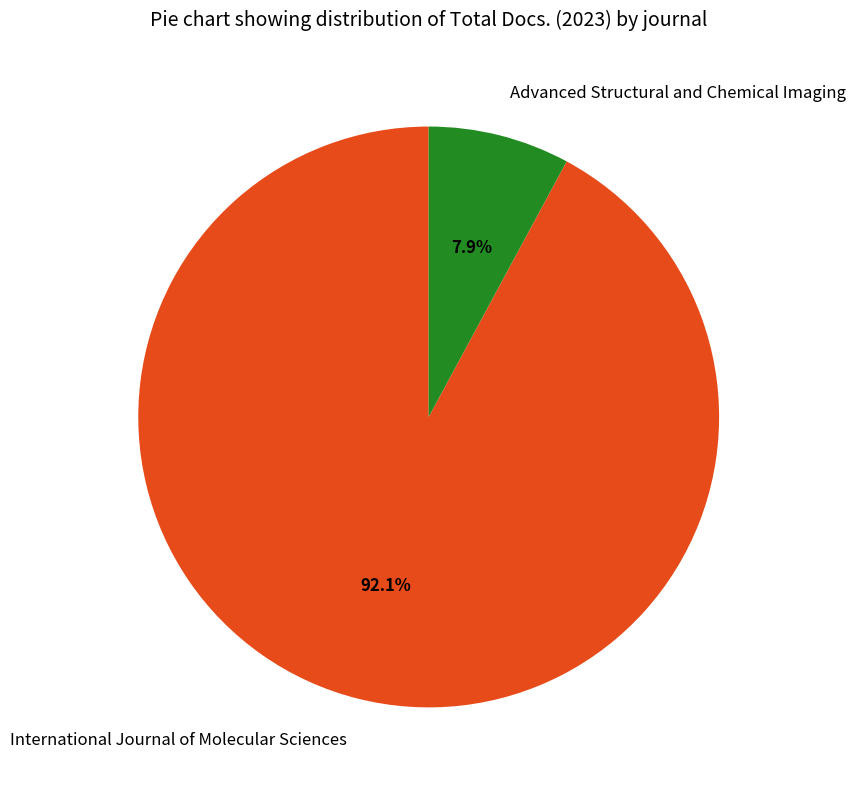

Approximately how many times larger is the value at International Journal of Molecular Sciences compared to Advanced Structural and Chemical Imaging?

11.7